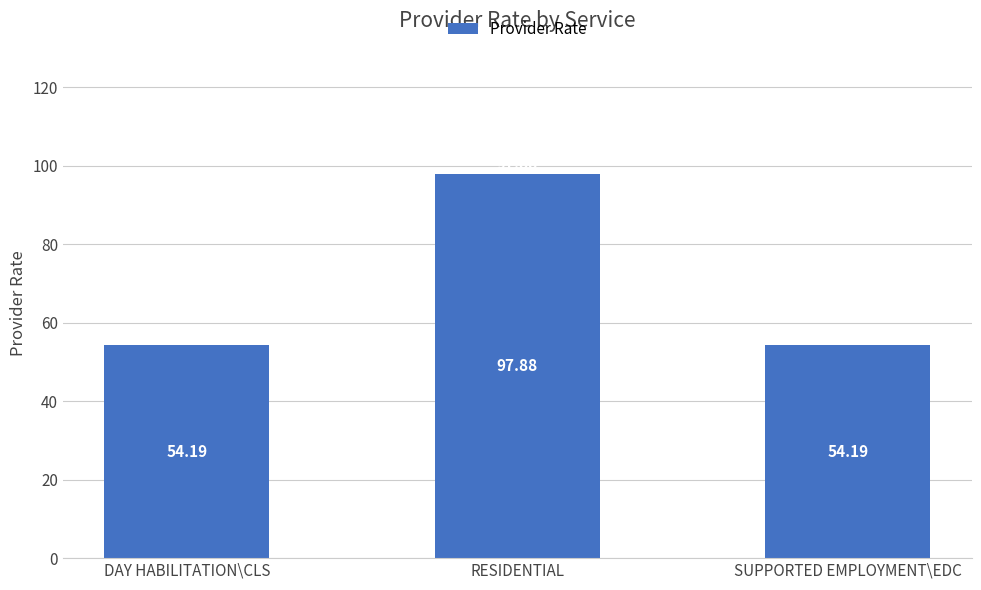

Reading left to right, list all the values displayed in this chart.

DAY HABILITATION\CLS=54.2	RESIDENTIAL=97.9	SUPPORTED EMPLOYMENT\EDC=54.2